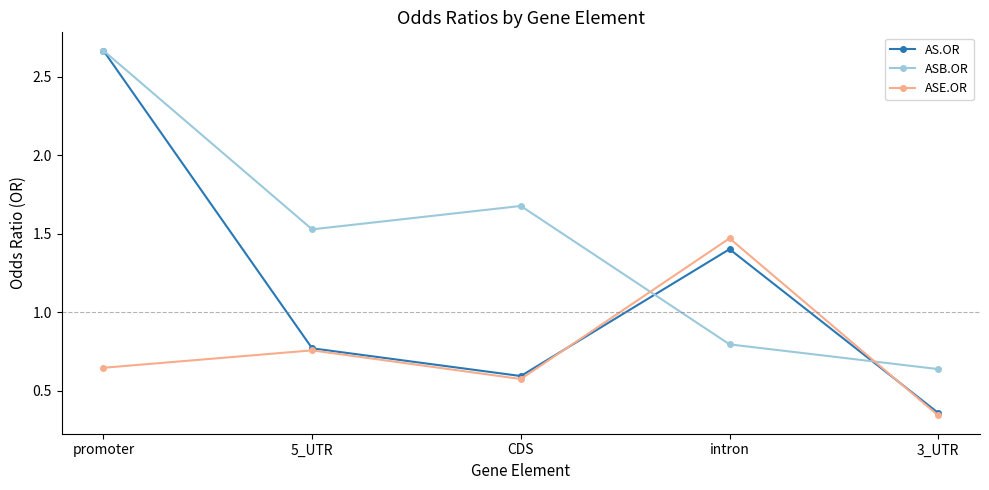

How many data points in ASB.OR are above 1?

3